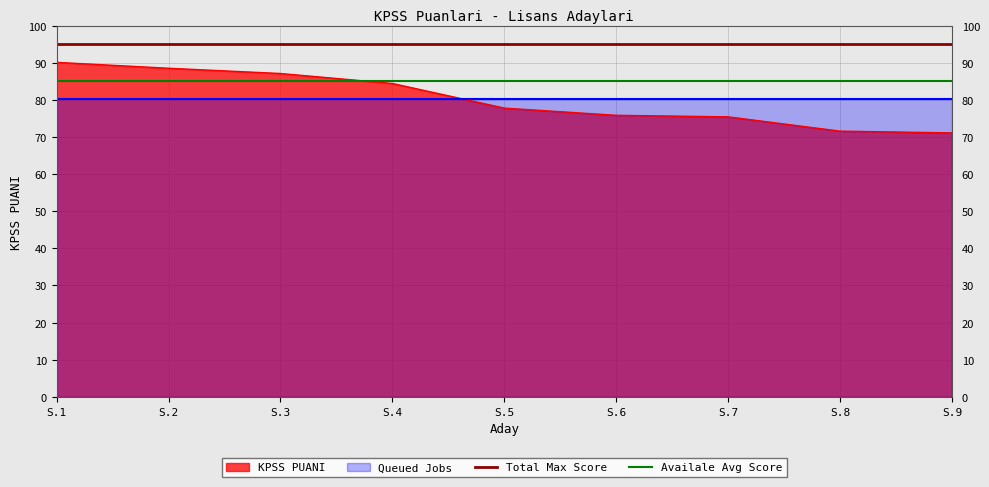

The KPSS PUANI series shows 44.2 at S.5. True or false?

False